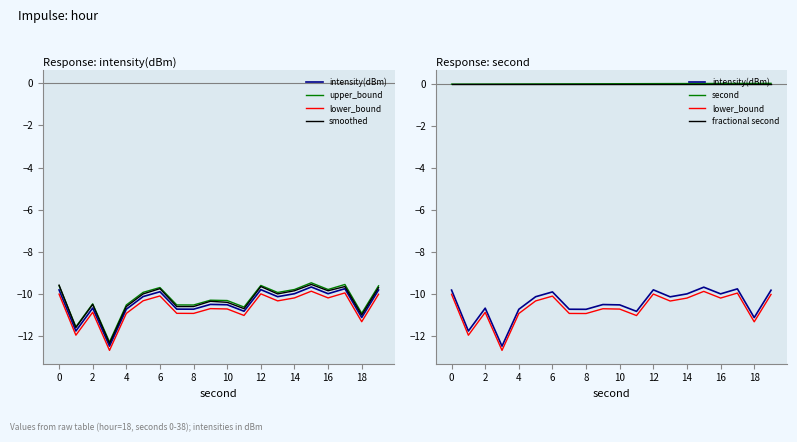

Reading right to left, extract all data points from this chart.

intensity(dBm): -9.8	-11.1	-9.8	-10.0	-9.7	-10.0	-10.1	-9.8	-10.8	-10.5	-10.5	-10.7	-10.7	-9.9	-10.1	-10.7	-12.5	-10.7	-11.8	-9.8
upper_bound: -9.6	-10.9	-9.6	-9.8	-9.5	-9.8	-9.9	-9.6	-10.6	-10.3	-10.3	-10.5	-10.5	-9.7	-9.9	-10.5	-12.3	-10.5	-11.6	-9.6
lower_bound: -10.0	-11.3	-10.0	-10.2	-9.9	-10.2	-10.3	-10.0	-11.0	-10.7	-10.7	-10.9	-10.9	-10.1	-10.3	-10.9	-12.7	-10.9	-12.0	-10.0
smoothed: -9.7	-11.0	-9.7	-9.8	-9.6	-9.8	-10.0	-9.7	-10.7	-10.4	-10.3	-10.6	-10.6	-9.8	-10.0	-10.6	-12.3	-10.5	-11.6	-9.6
second: 0.0	0.0	0.0	0.0	0.0	0.0	0.0	0.0	0.0	0.0	0.0	0.0	0.0	0.0	0.0	0.0	0.0	0.0	0.0	0.0
fractional second: 0.0	0.0	0.0	0.0	0.0	0.0	0.0	0.0	0.0	0.0	0.0	0.0	0.0	0.0	0.0	0.0	0.0	0.0	0.0	0.0